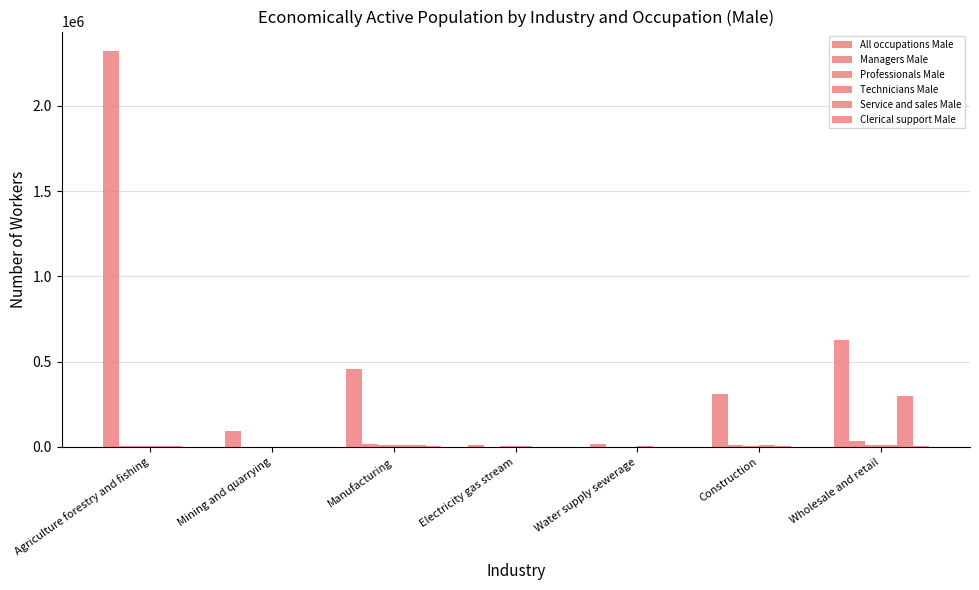

How many groups of bars are there?

7